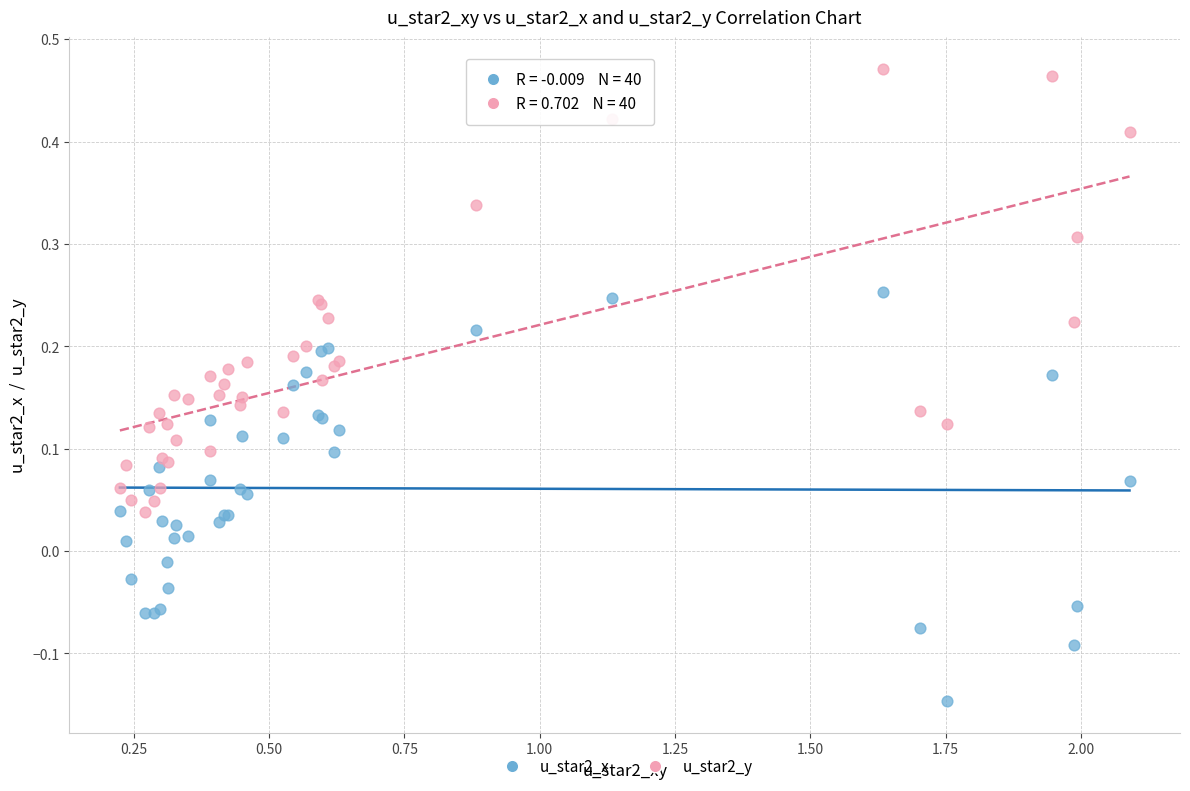

What are all the series names shown in the legend?

u_star2_x, u_star2_y